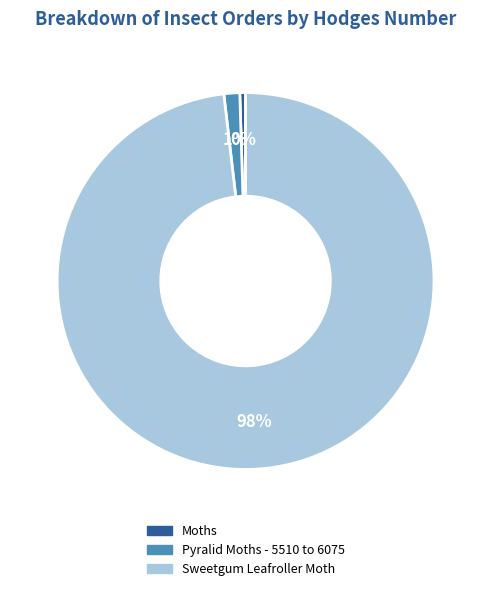

How many slices are in this pie chart?

3